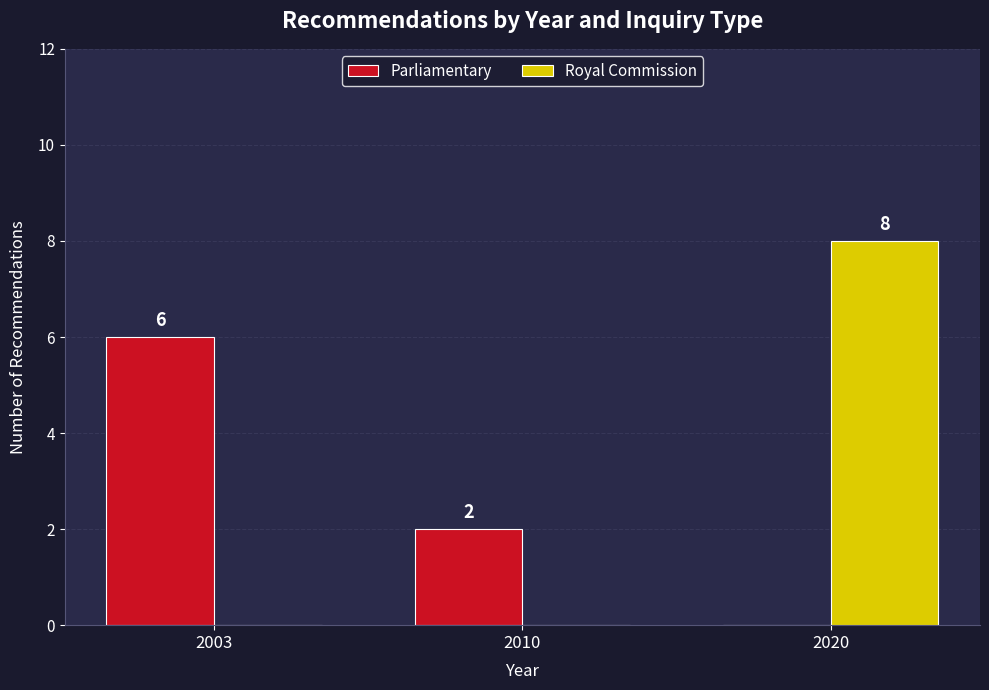

How many Royal Commission values are between 0 and 8?

3